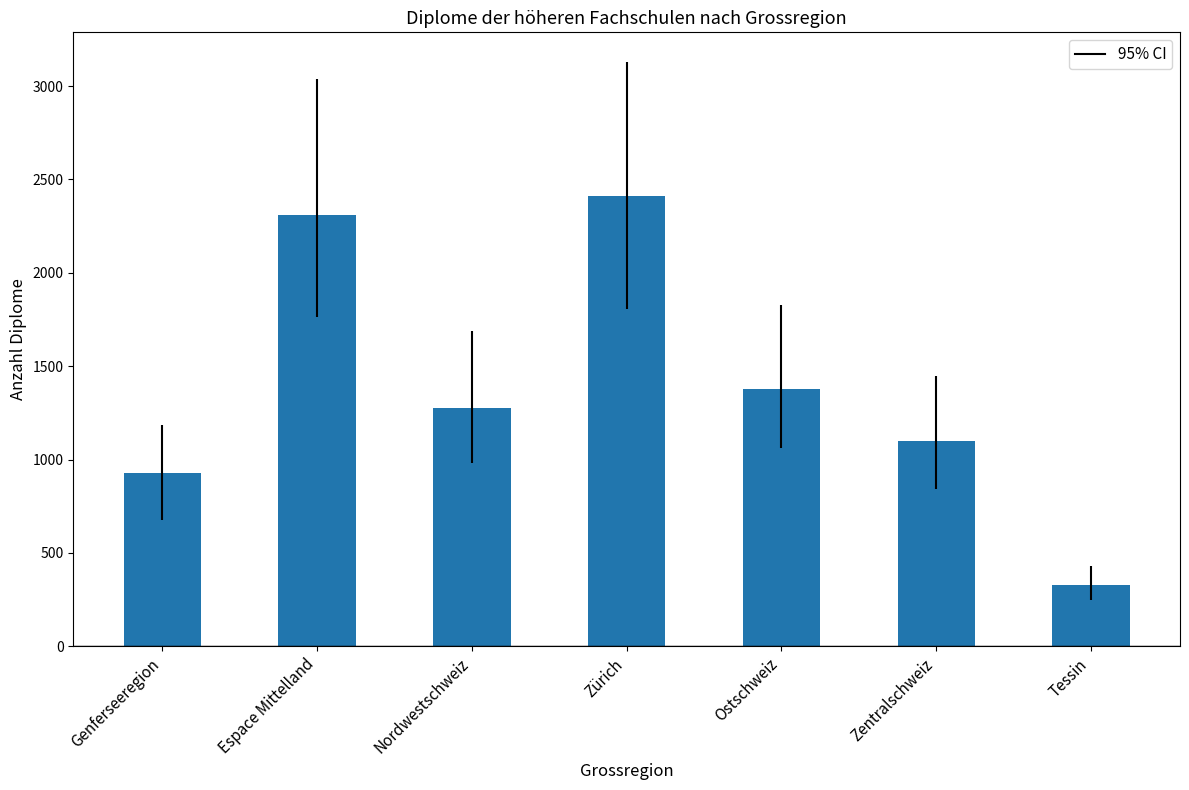

How many values are below 1275?

3